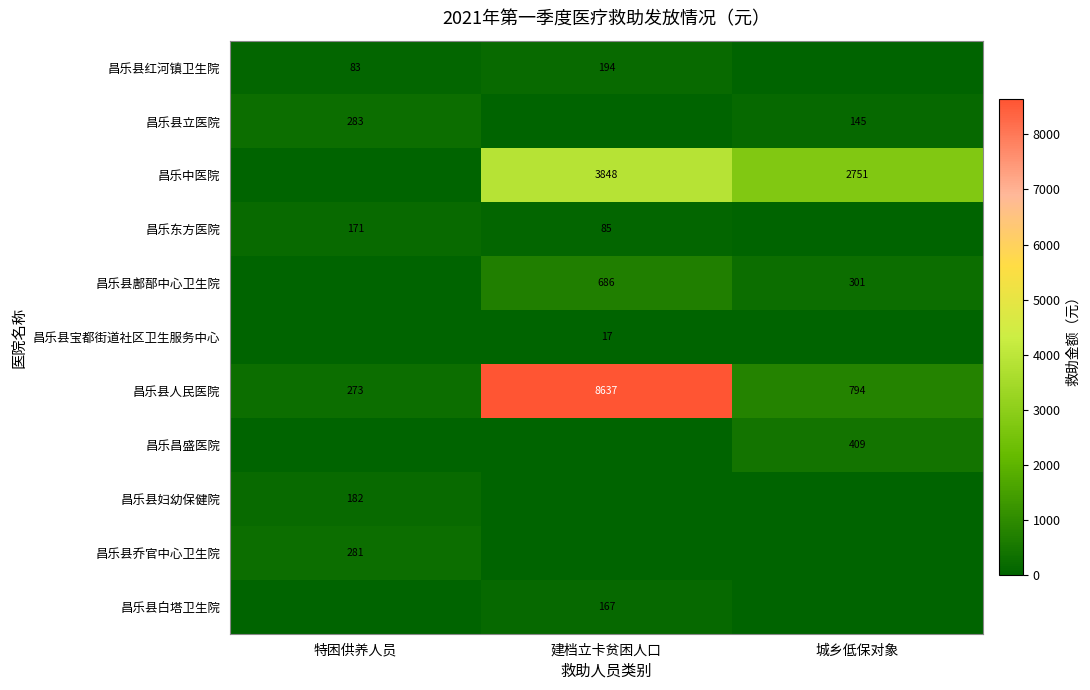

Where is 昌乐县人民医院 nearest to the value 4455?

城乡低保对象